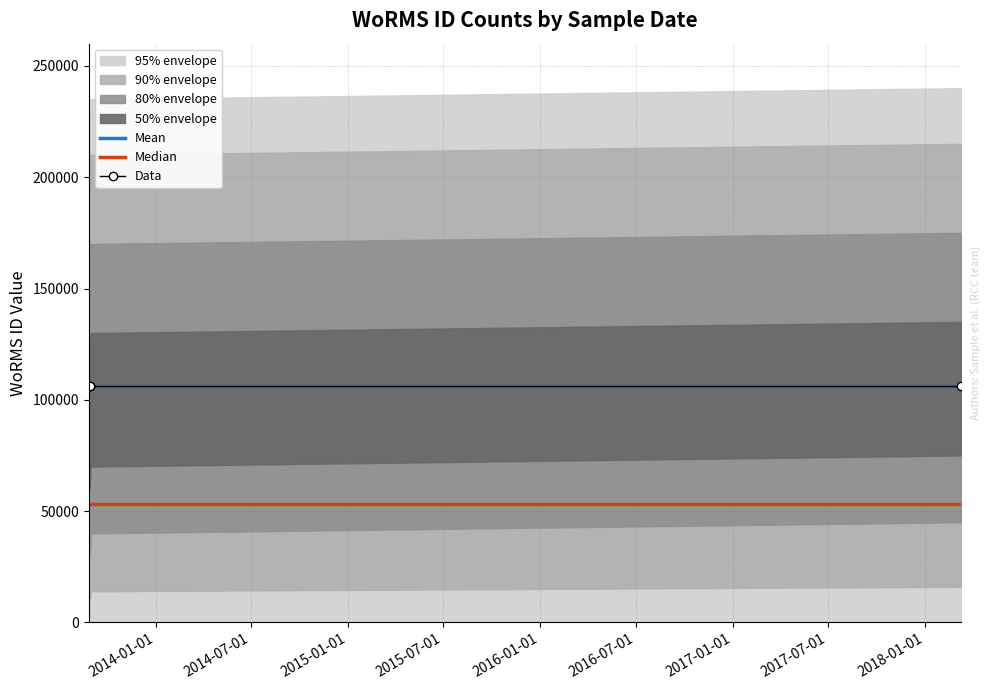

Rank the series by their maximum value, from highest to lowest.

Mean, Data, Median